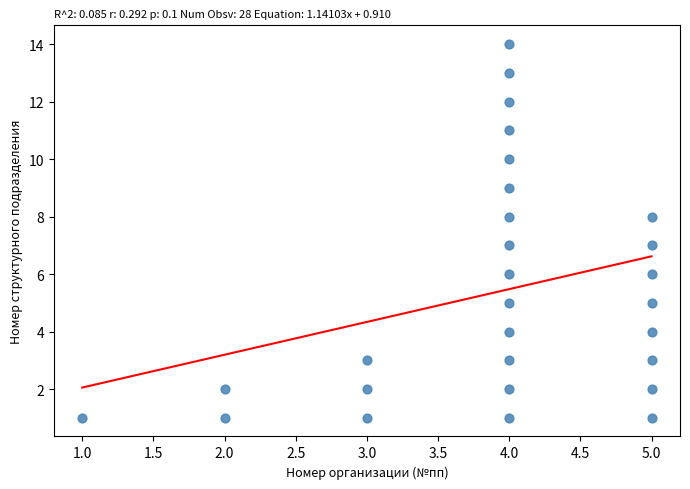

What is the range of X values (max minus min)?

4